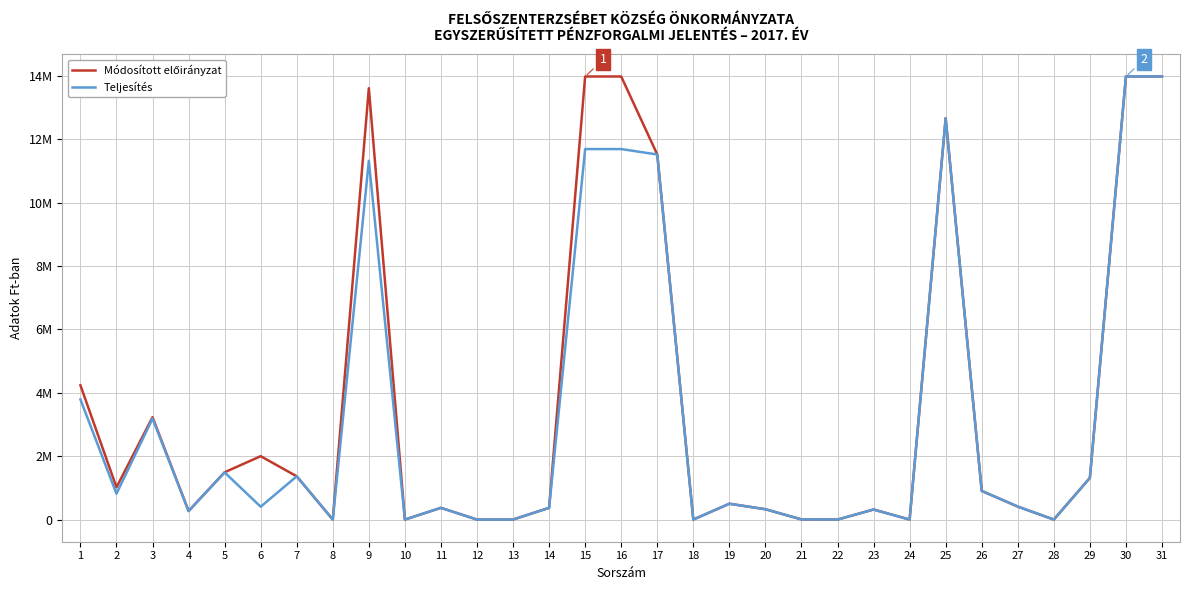

Does the chart have visible grid lines?

Yes